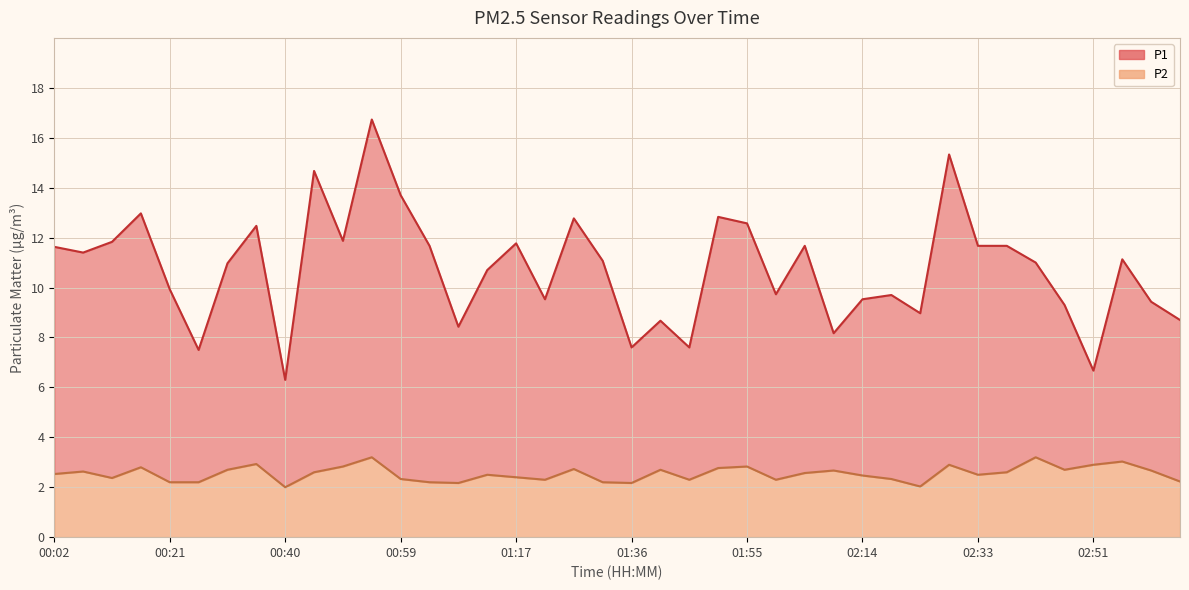

What position from the right is 00:26?

35